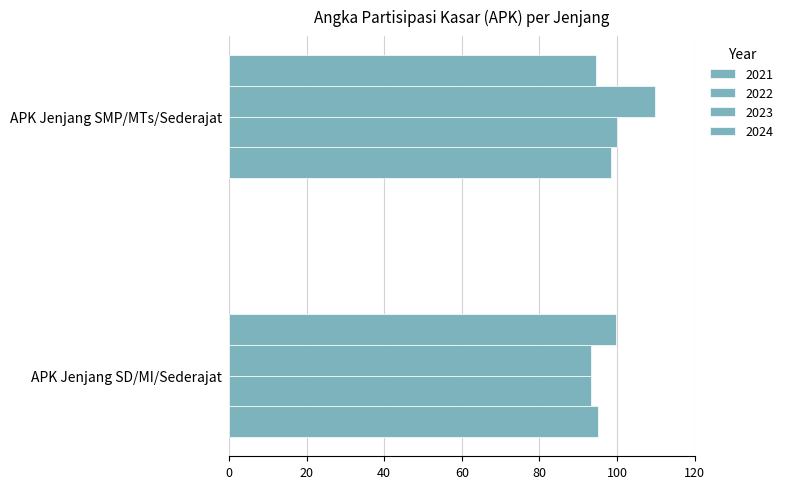

What is the label of the 1st bar from the left?

APK Jenjang SD/MI/Sederajat